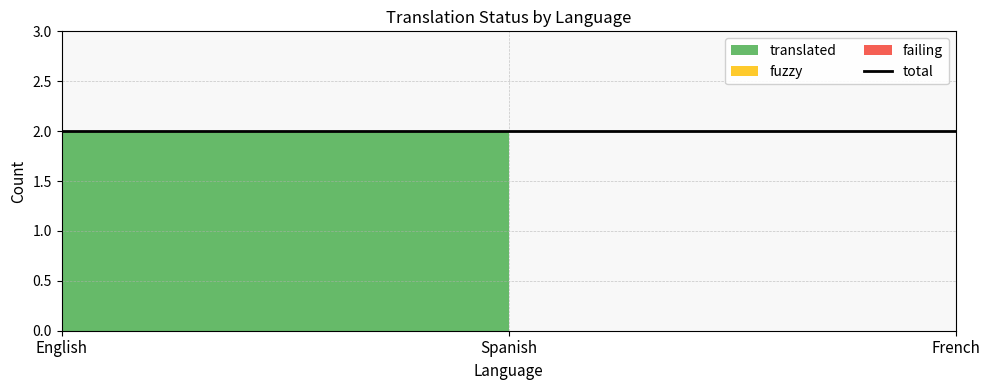

The failing series shows 0 at French. True or false?

True